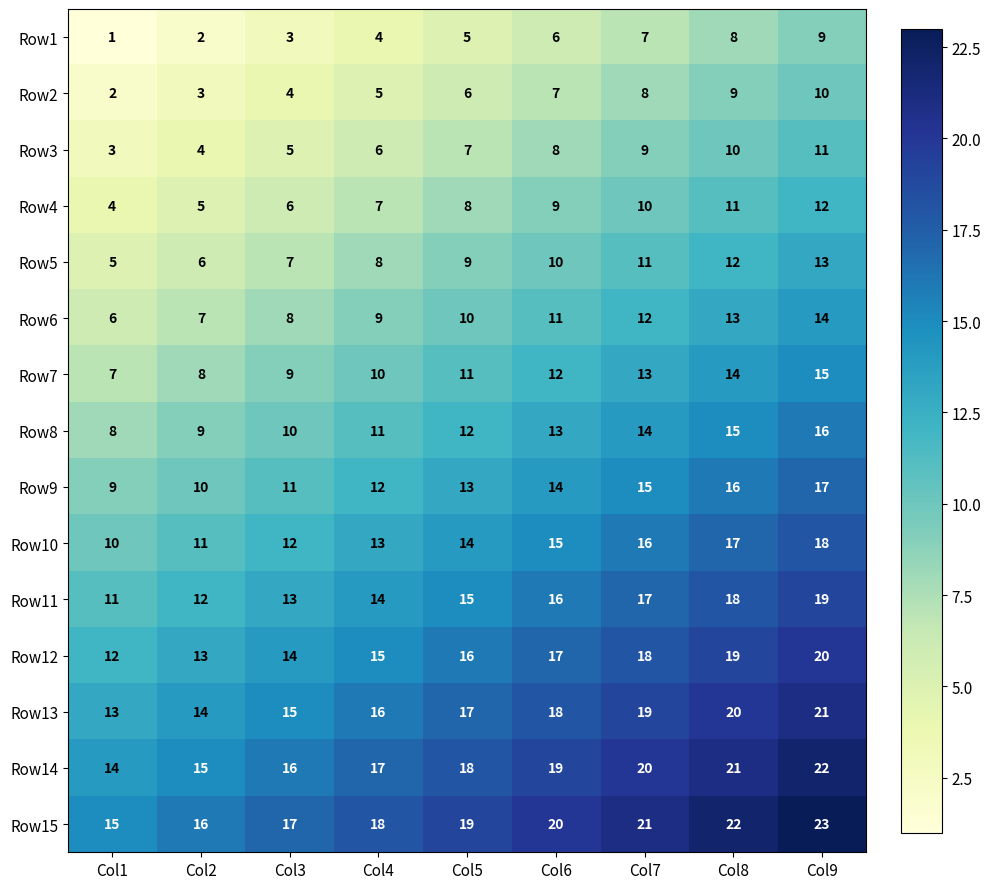

What is the average value of the Row4 series?

8